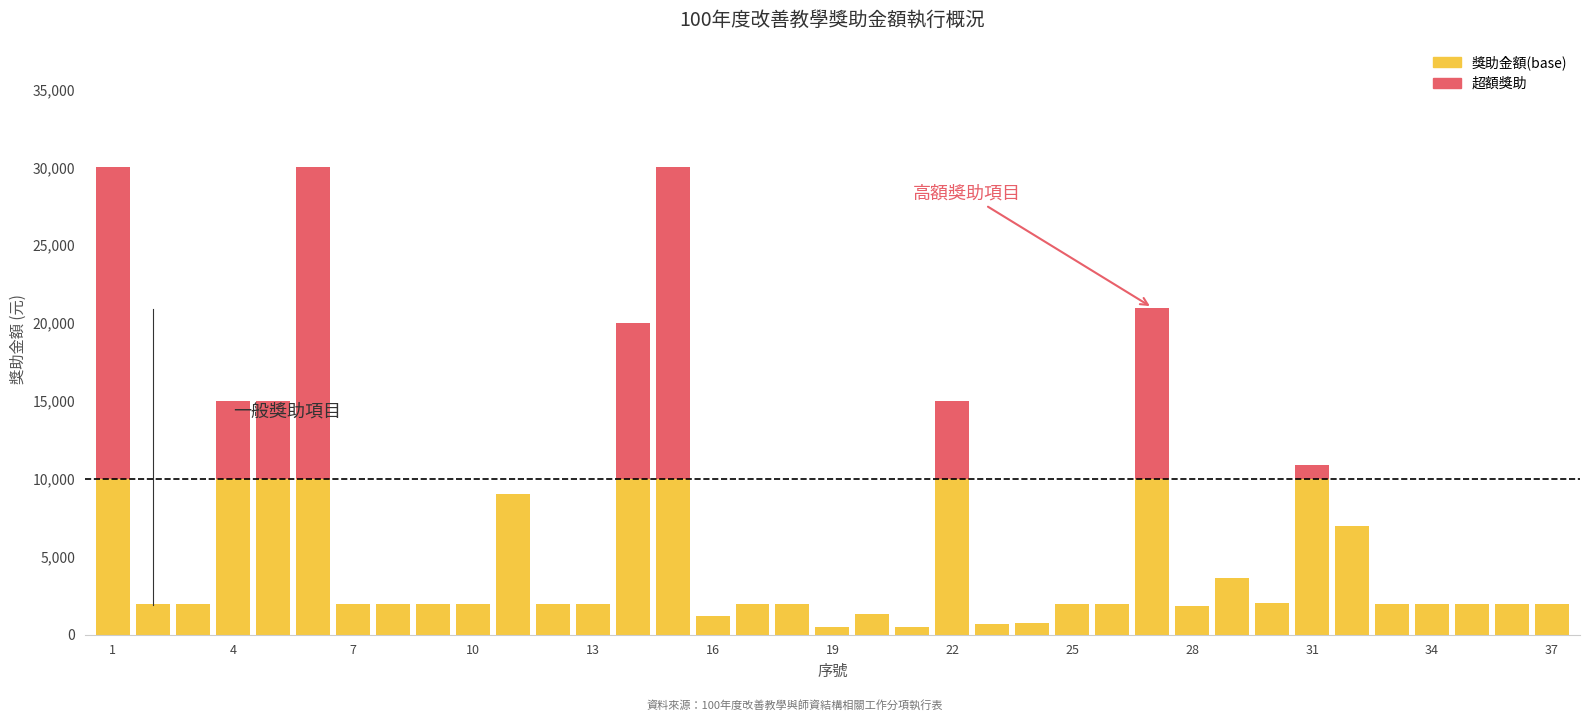

What is the sum of all 獎助金額(base) values?

152414